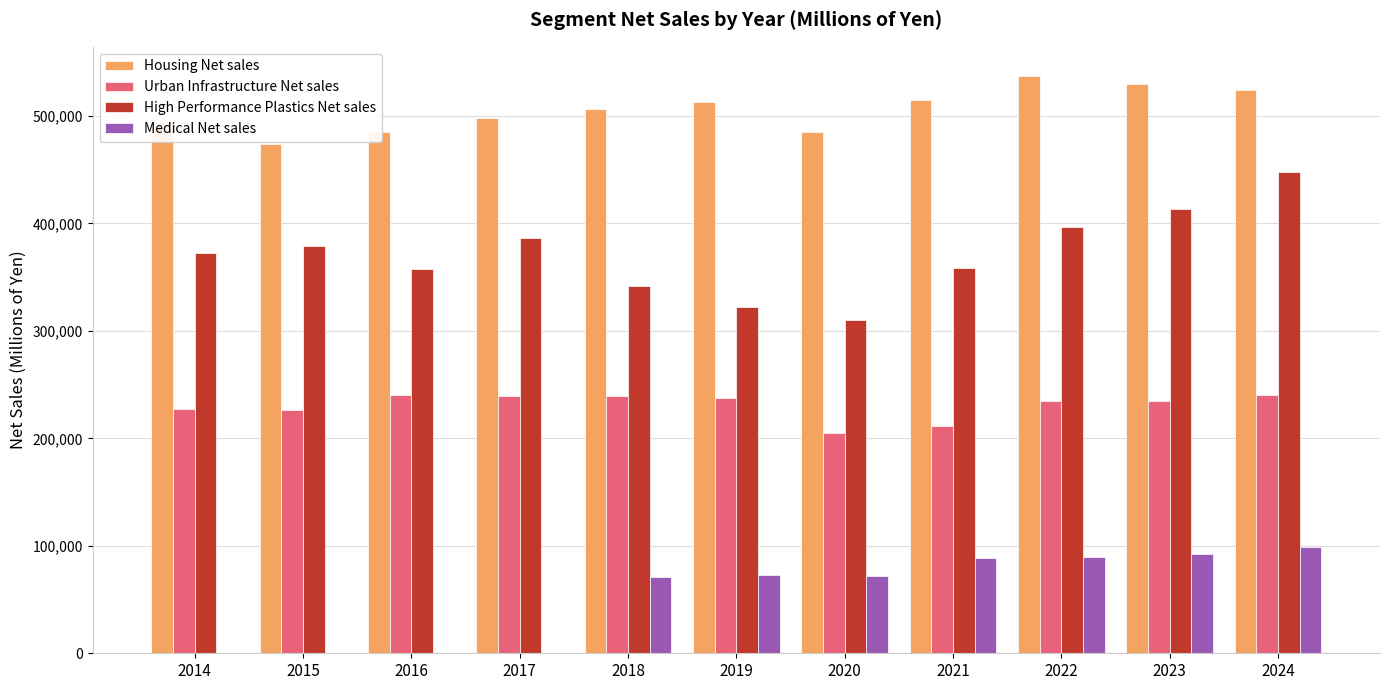

The Medical Net sales series shows 0 at 2016. True or false?

True